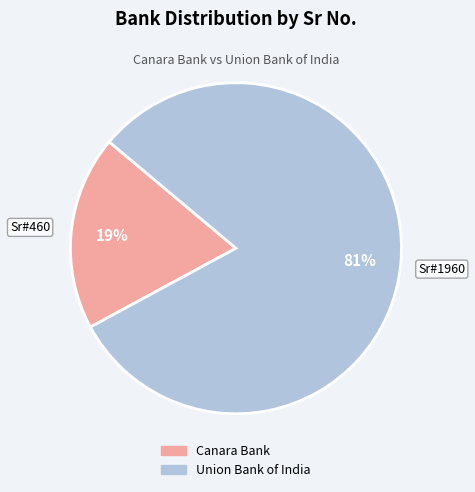

Is there any slice that represents more than half of the pie?

Yes